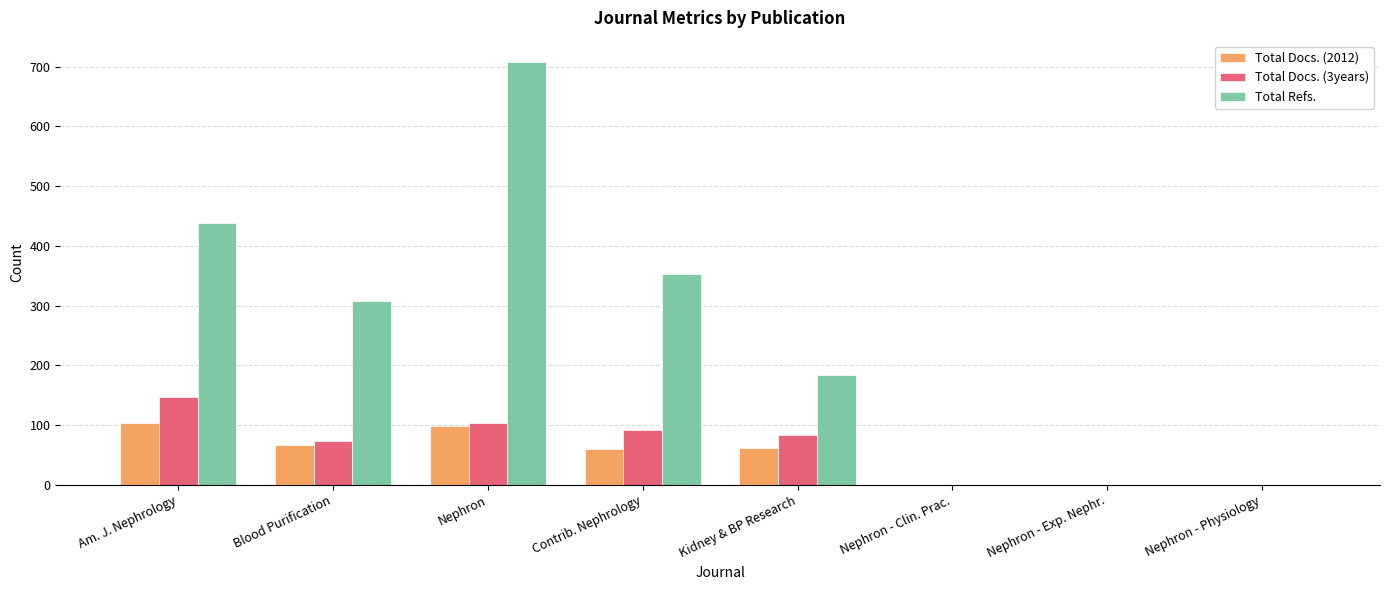

Which category has the highest value in the Total Docs. (3years) series?

Am. J. Nephrology